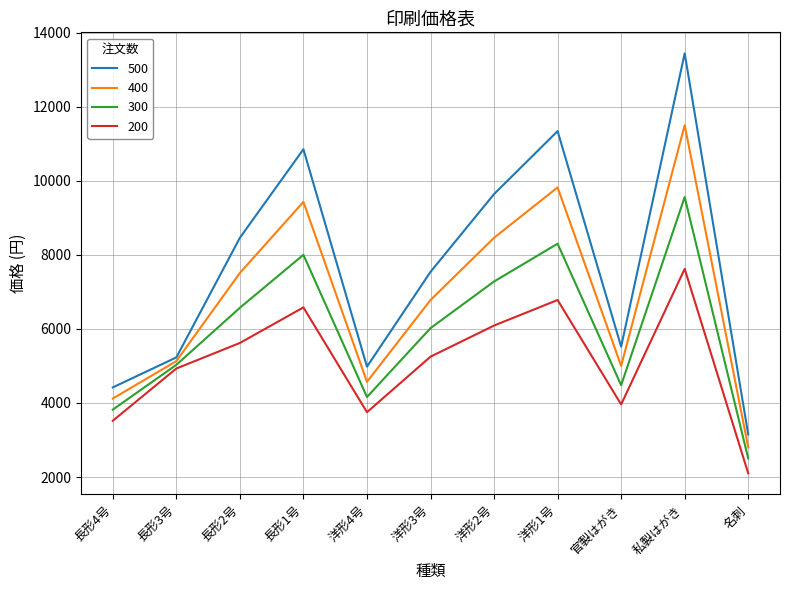

Where is 500 nearest to the value 8295?

長形2号